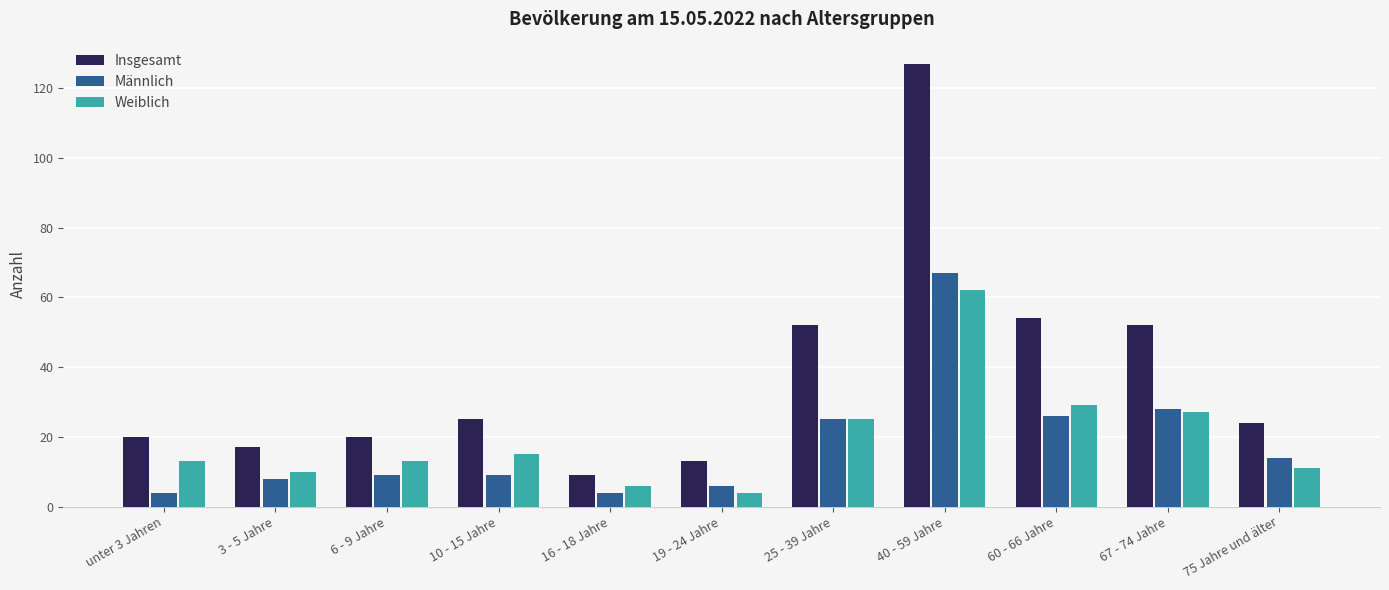

How many bars are there in total?

33